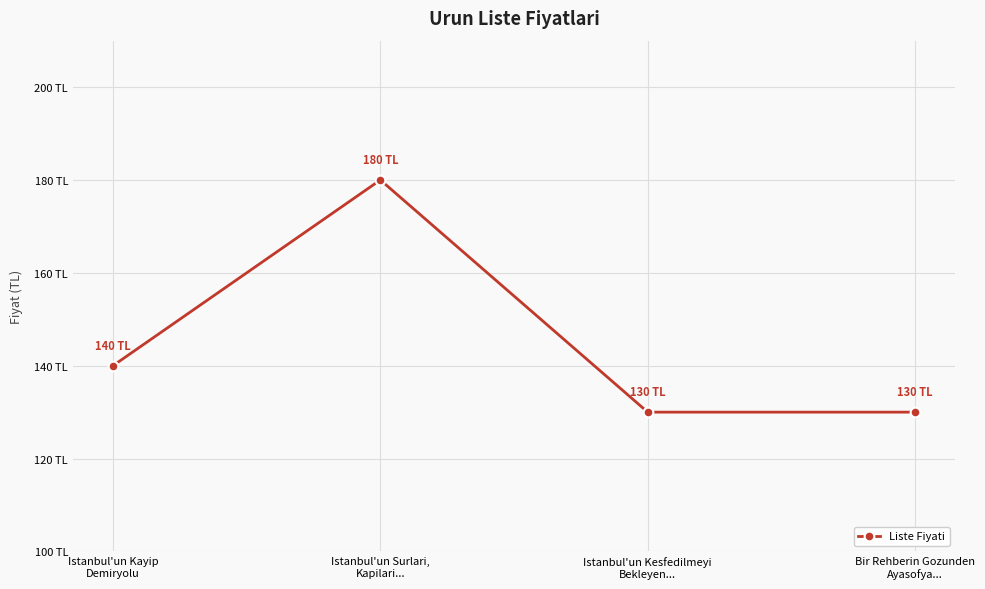

The value at Bir Rehberin Gozunden
Ayasofya... is 60. True or false?

False